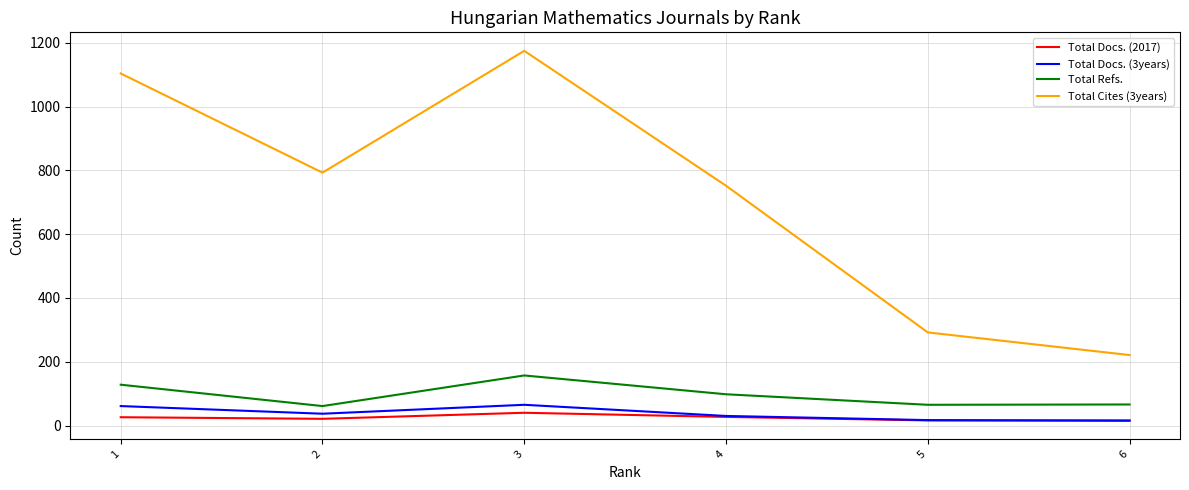

Does the chart have visible grid lines?

Yes